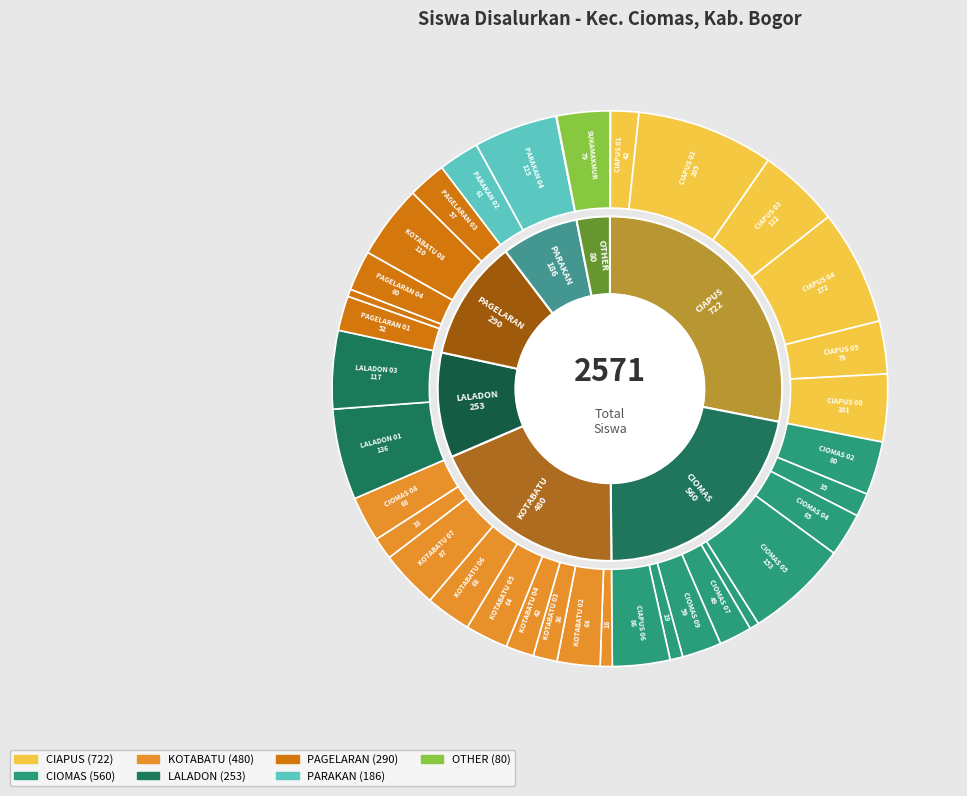

What is the change in value from SD N CIAPUS 08 to SD N CIOMAS 09?

-42